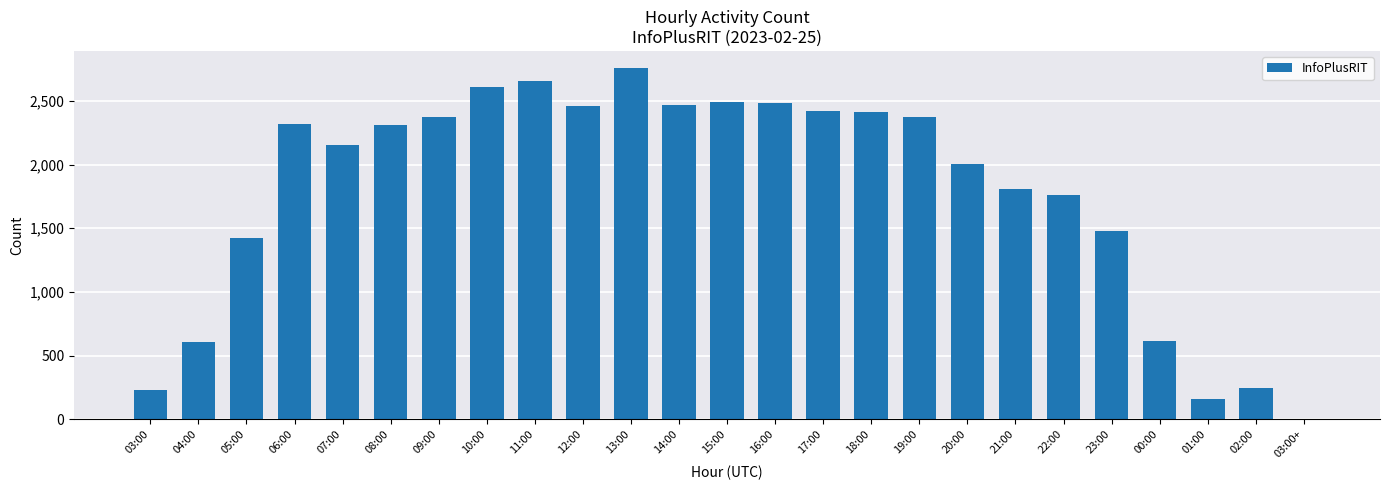

What is the greatest value displayed?

2755